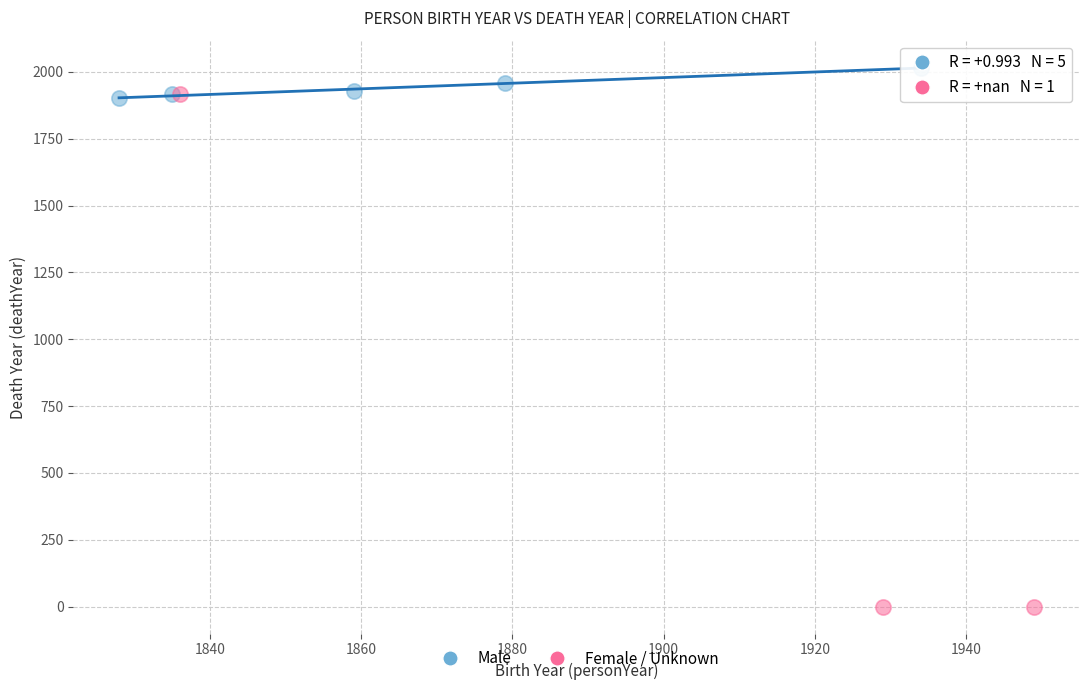

Which series reaches the maximum Y coordinate?

Male